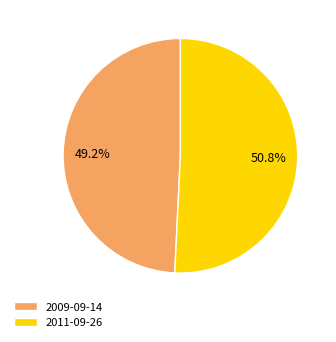

Is it true that 2009-09-14 is 38% of the pie?

False